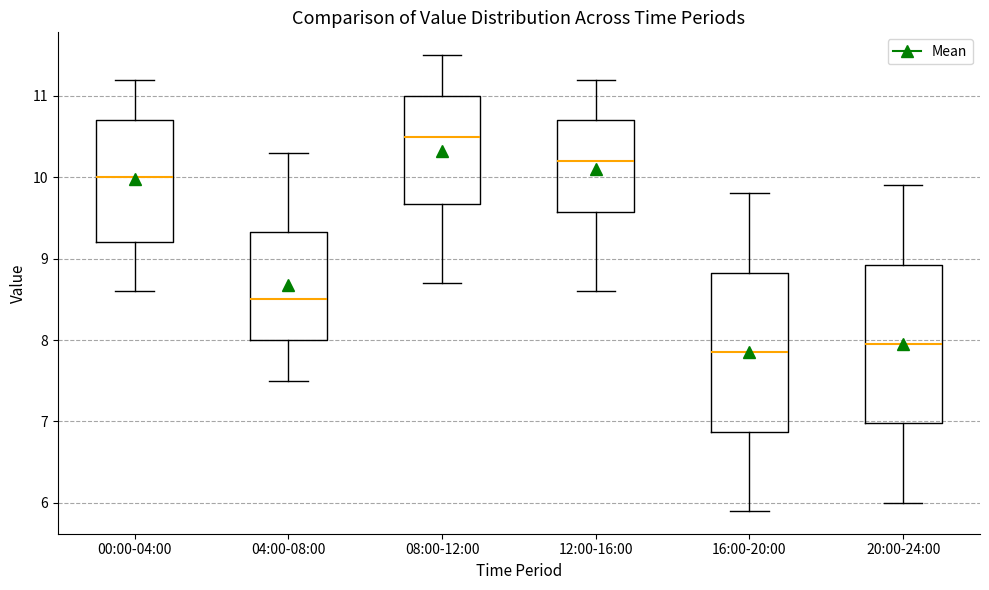

Reading left to right, transcribe this box plot: for each box, give where its median line is, the range the box spans, and where its two whiskers end, as read against the y-axis. The values are not printed on the chart, so give them approximately, as read against the axis.

00:00-04:00: median 10.0, box 9.2 to 10.7, whiskers 8.6 to 11.2
04:00-08:00: median 8.5, box 8.0 to 9.3, whiskers 7.5 to 10.3
08:00-12:00: median 10.5, box 9.7 to 11.0, whiskers 8.7 to 11.5
12:00-16:00: median 10.2, box 9.6 to 10.7, whiskers 8.6 to 11.2
16:00-20:00: median 7.9, box 6.9 to 8.8, whiskers 5.9 to 9.8
20:00-24:00: median 8.0, box 7.0 to 8.9, whiskers 6.0 to 9.9